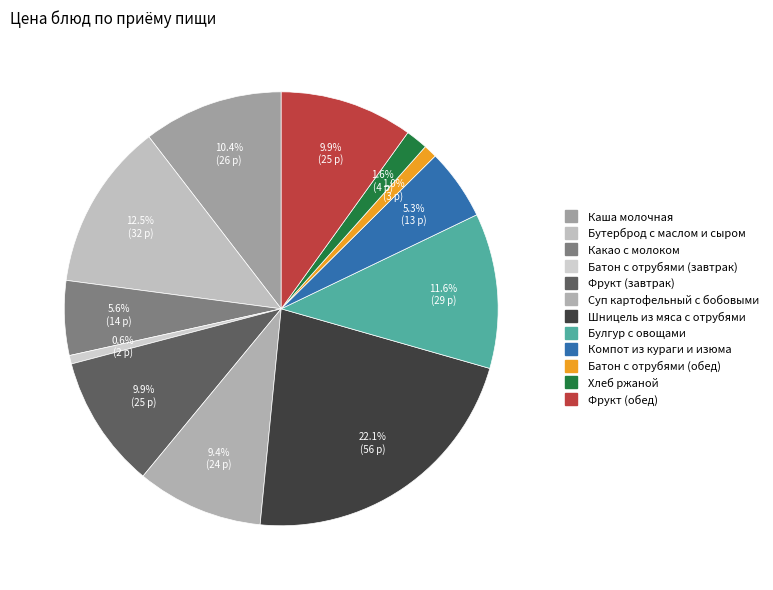

To the nearest percent, what is the average slice percentage?

8%